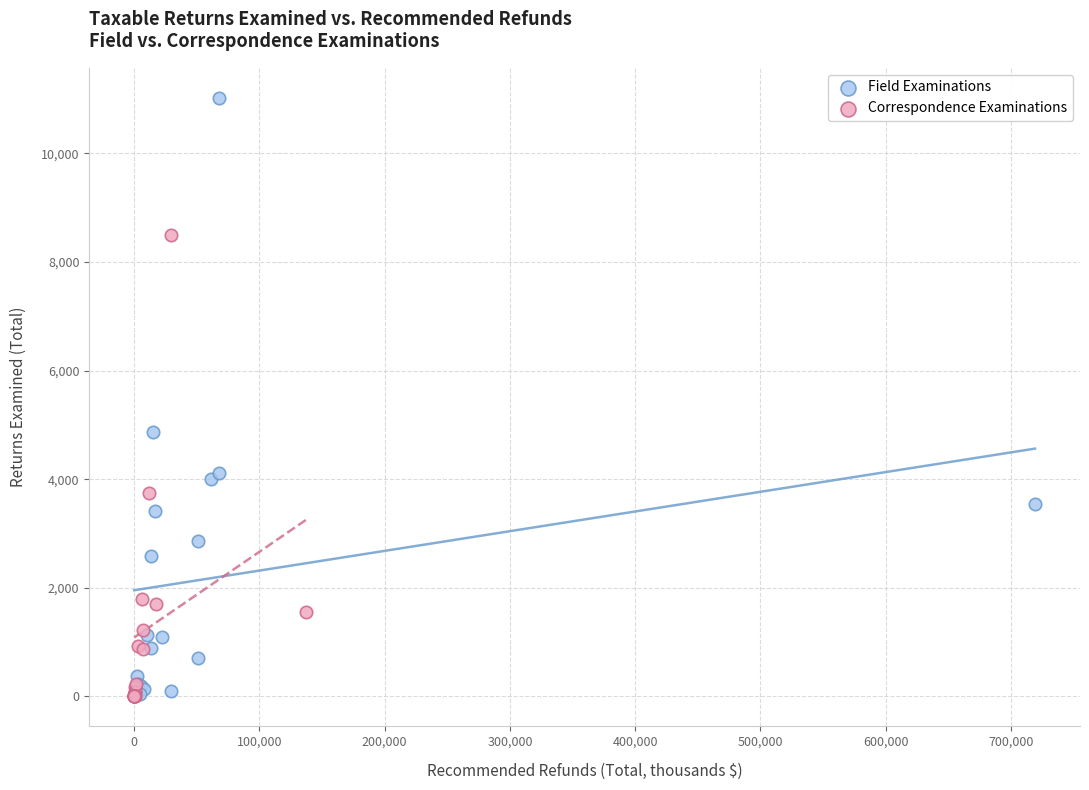

Which series has the largest Y range (max minus min)?

Field Examinations